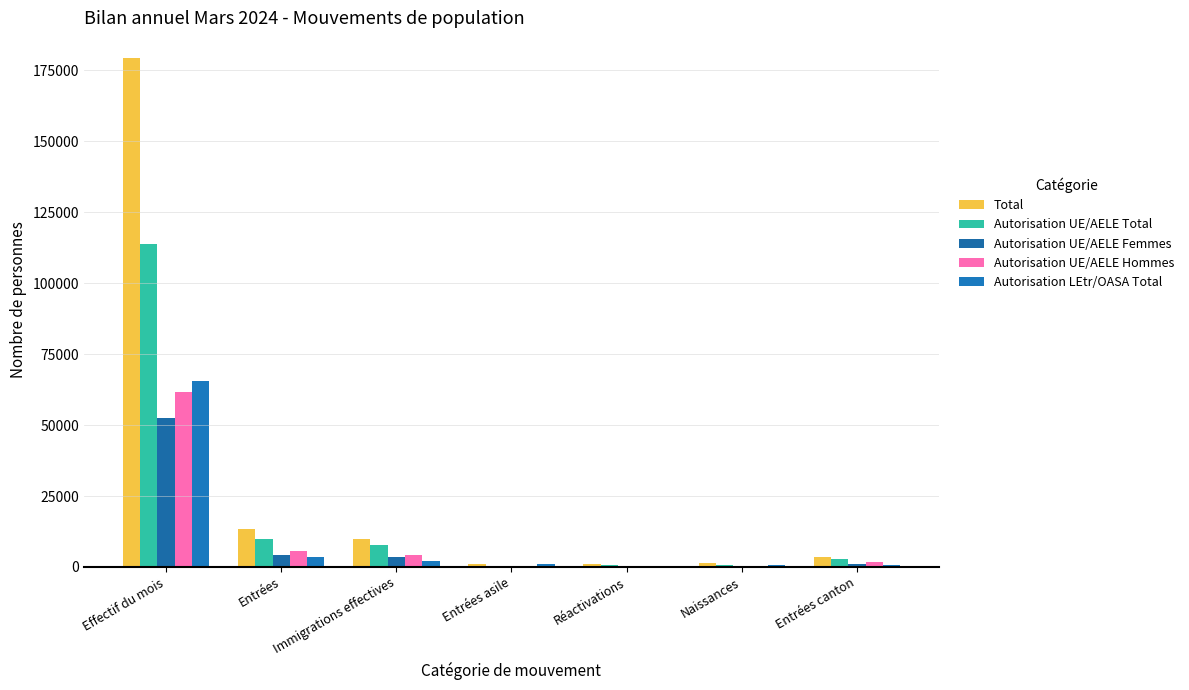

How many groups of bars are there?

7